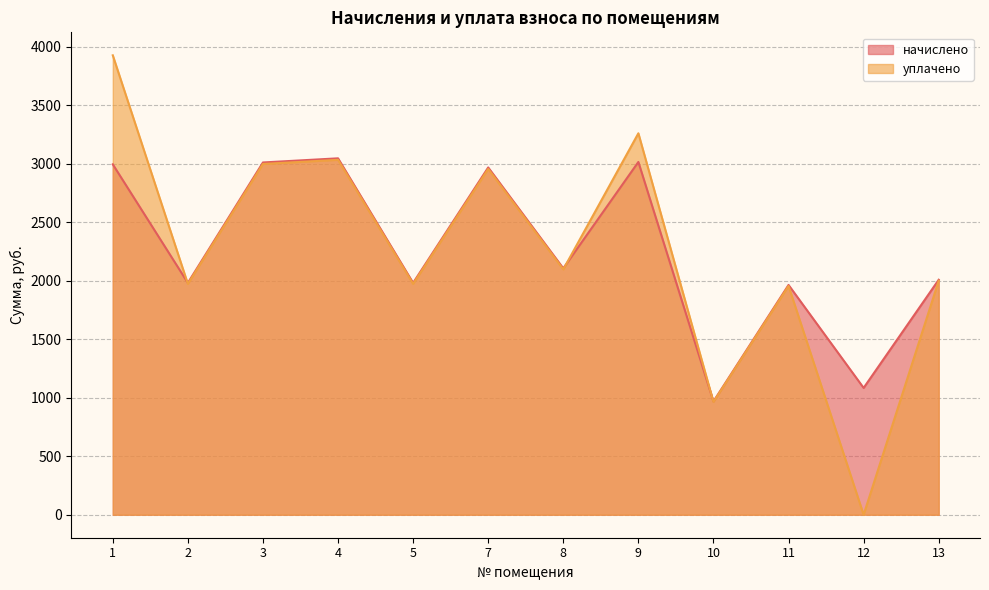

Is the value of начислено at 12 greater than the value of уплачено at 13?

No